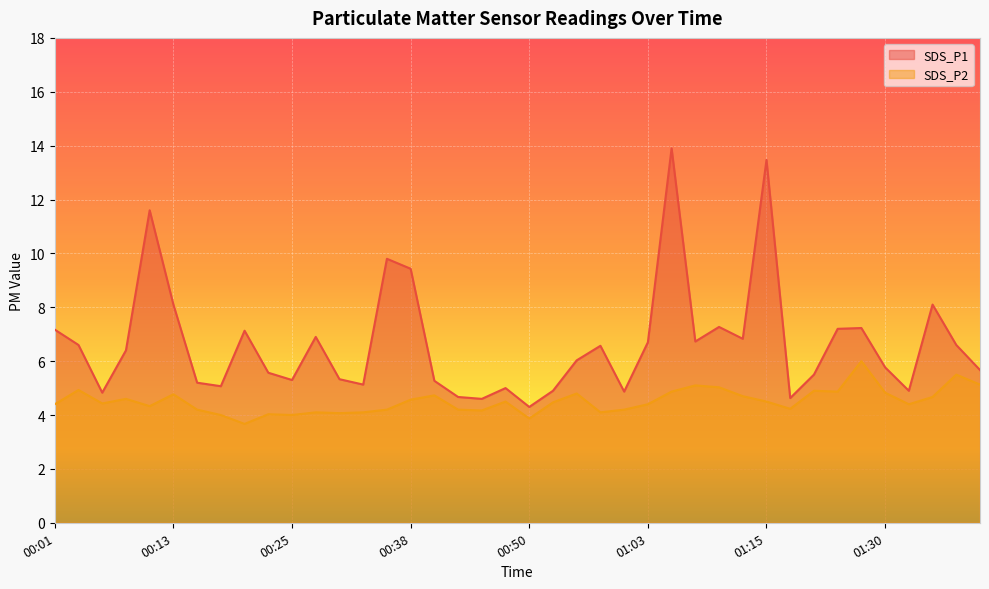

True or false: SDS_P2 and SDS_P1 intersect in this chart.

False